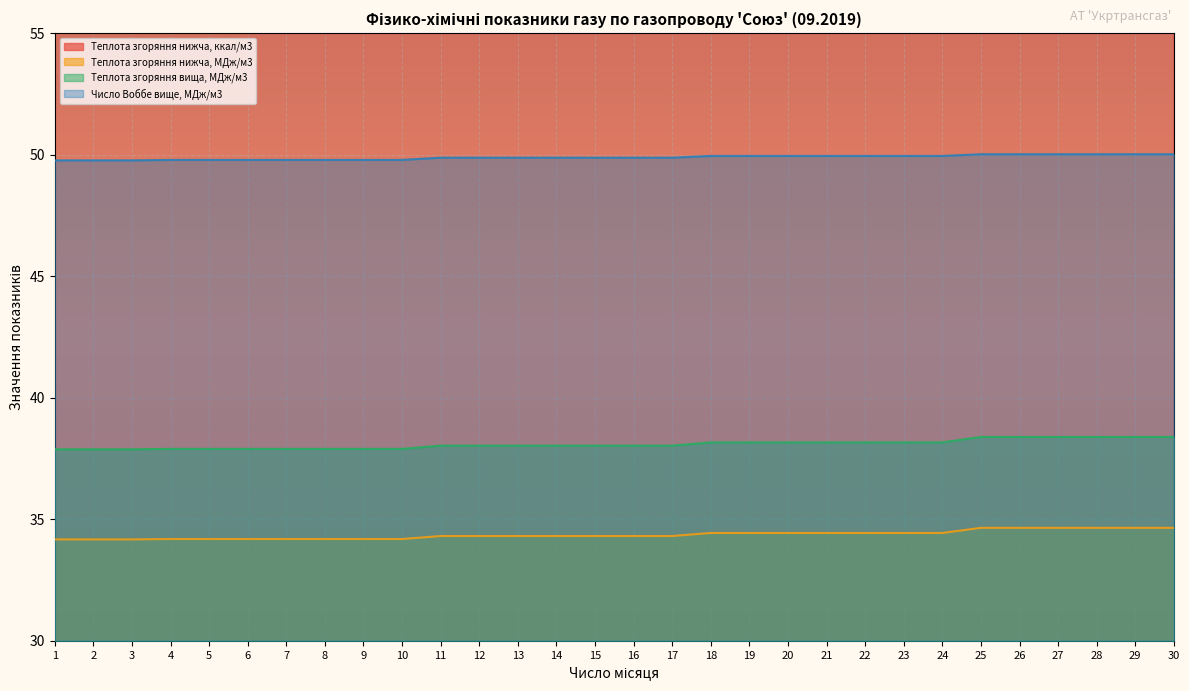

True or false: Теплота згоряння вища, МДж/м3 has more than 0 points higher than both neighbors.

False